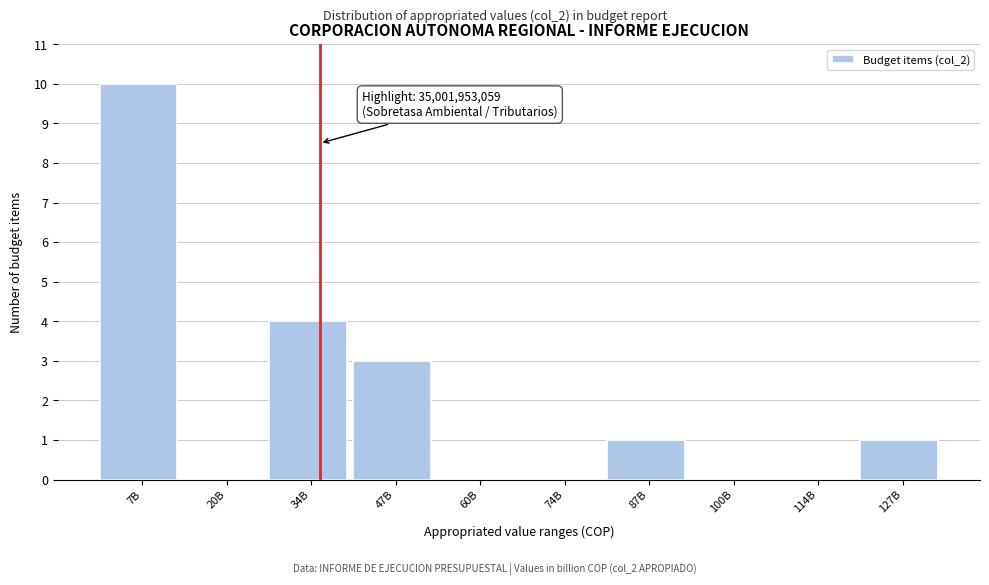

Reading left to right, list all the values displayed in this chart.

7B=10	20B=0	34B=4	47B=3	60B=0	74B=0	87B=1	100B=0	114B=0	127B=1